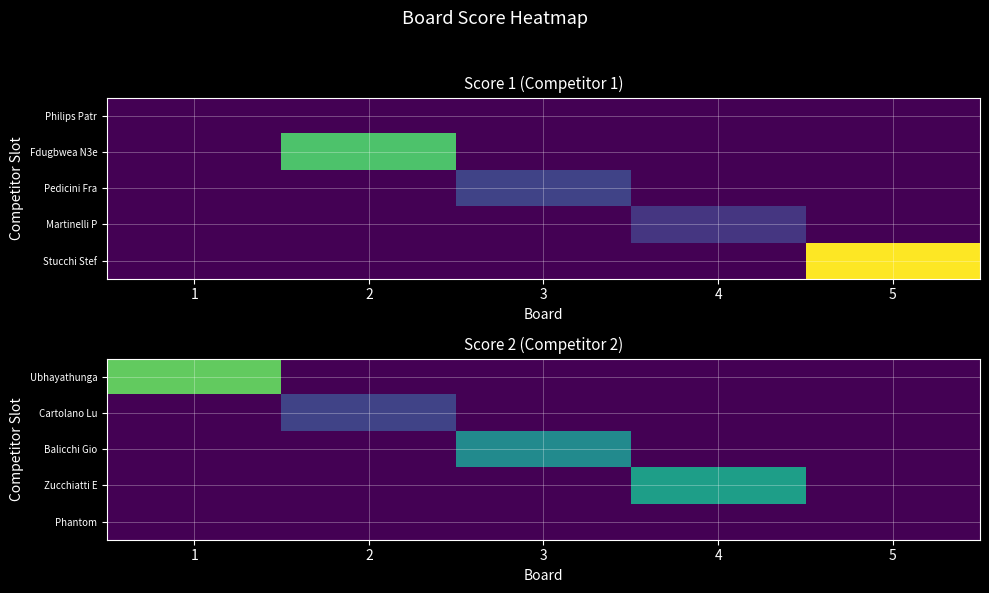

The Cartolano Lu series shows -2 at 3. True or false?

False